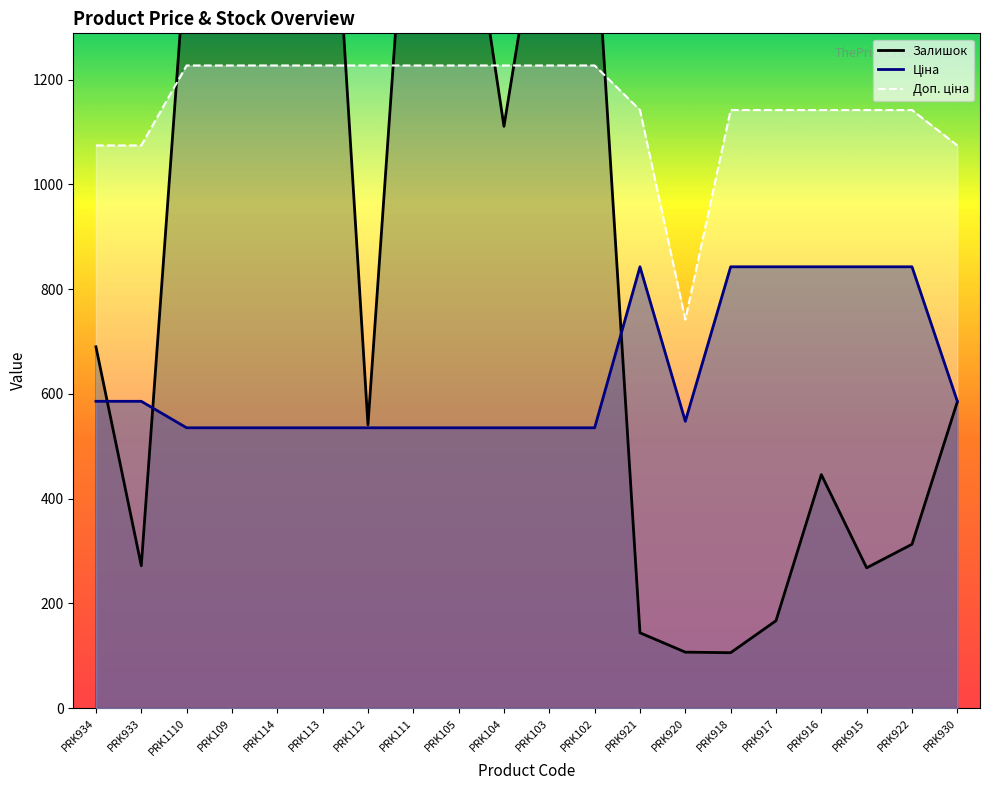

Count the number of data series in this chart.

3